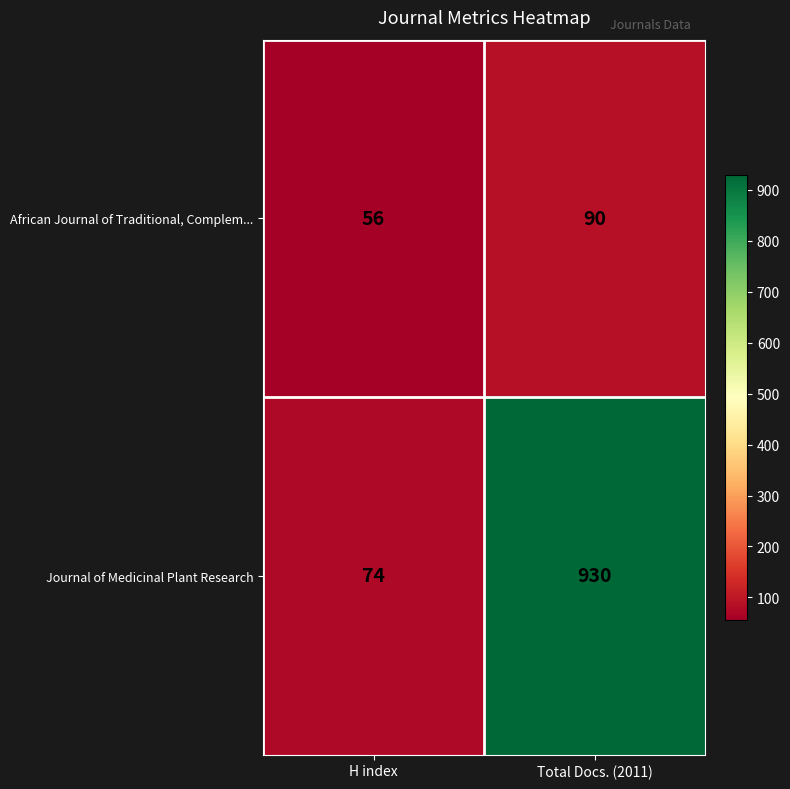

What is the maximum value shown in the chart?

930